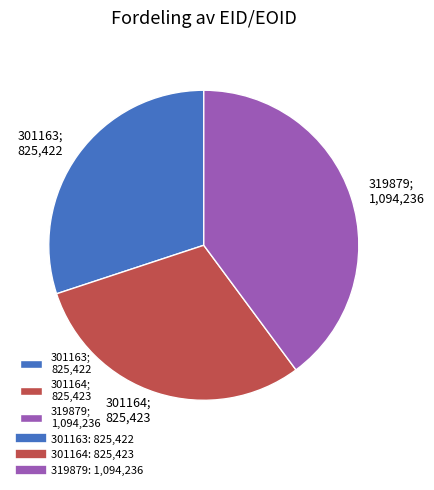

What is the ratio of the value at 301164; 825,423 to the value at 301163; 825,422?

1.0